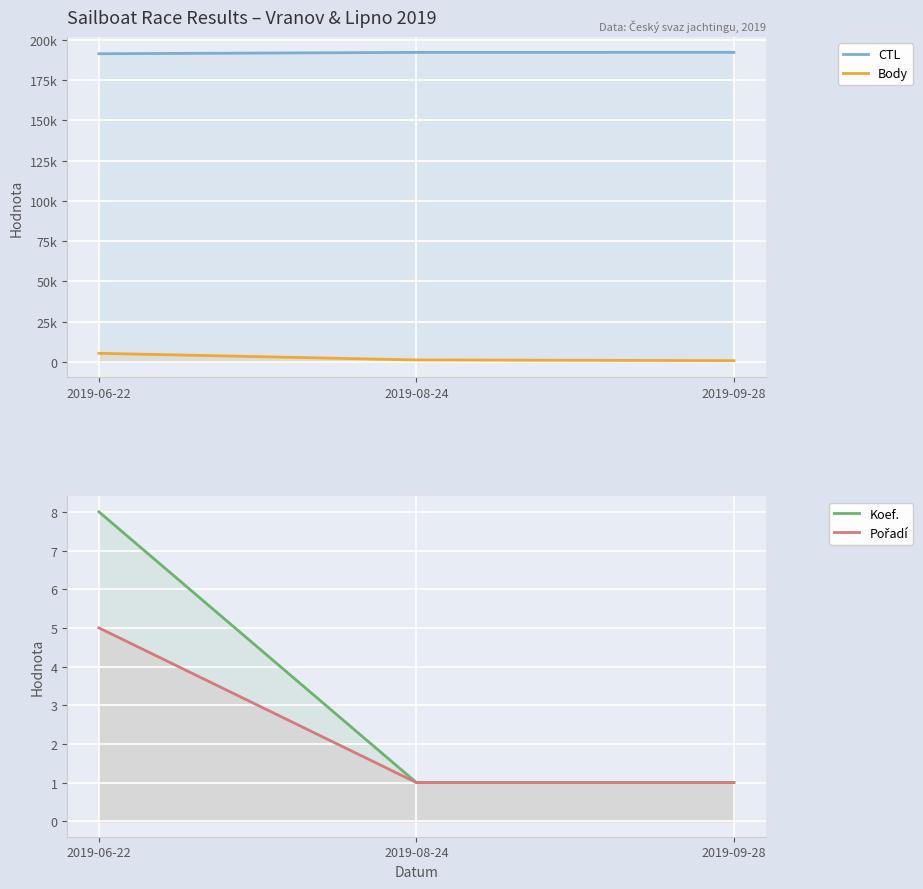

Which category has the highest value across all series?

2019-09-28